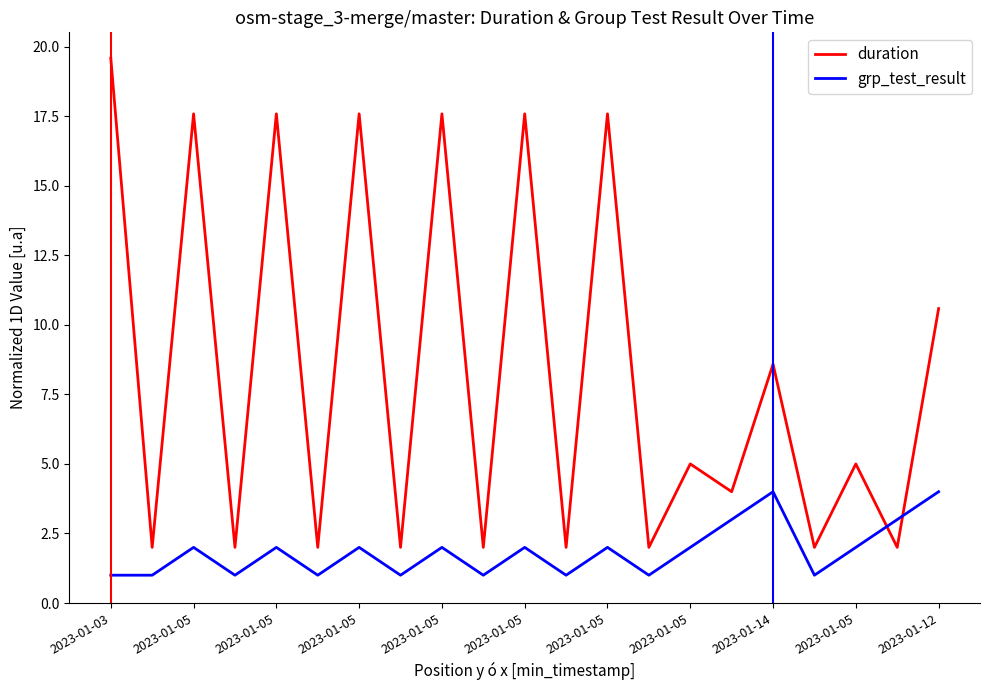

What is the maximum value shown in the chart?

19.6